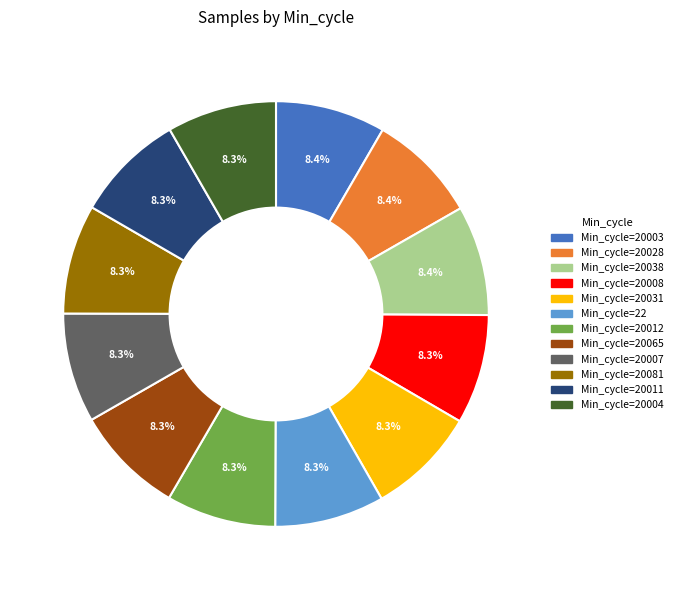

How many segments does this pie chart have?

12